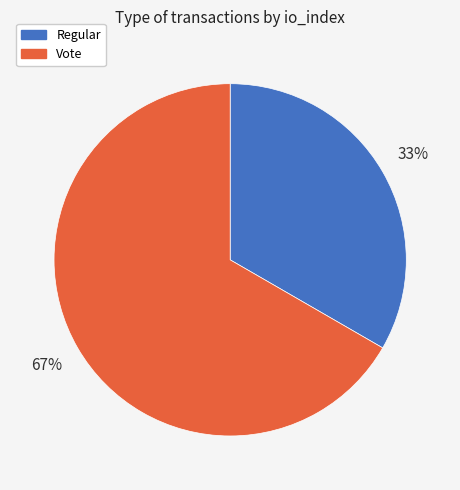

How many slices are in this pie chart?

2